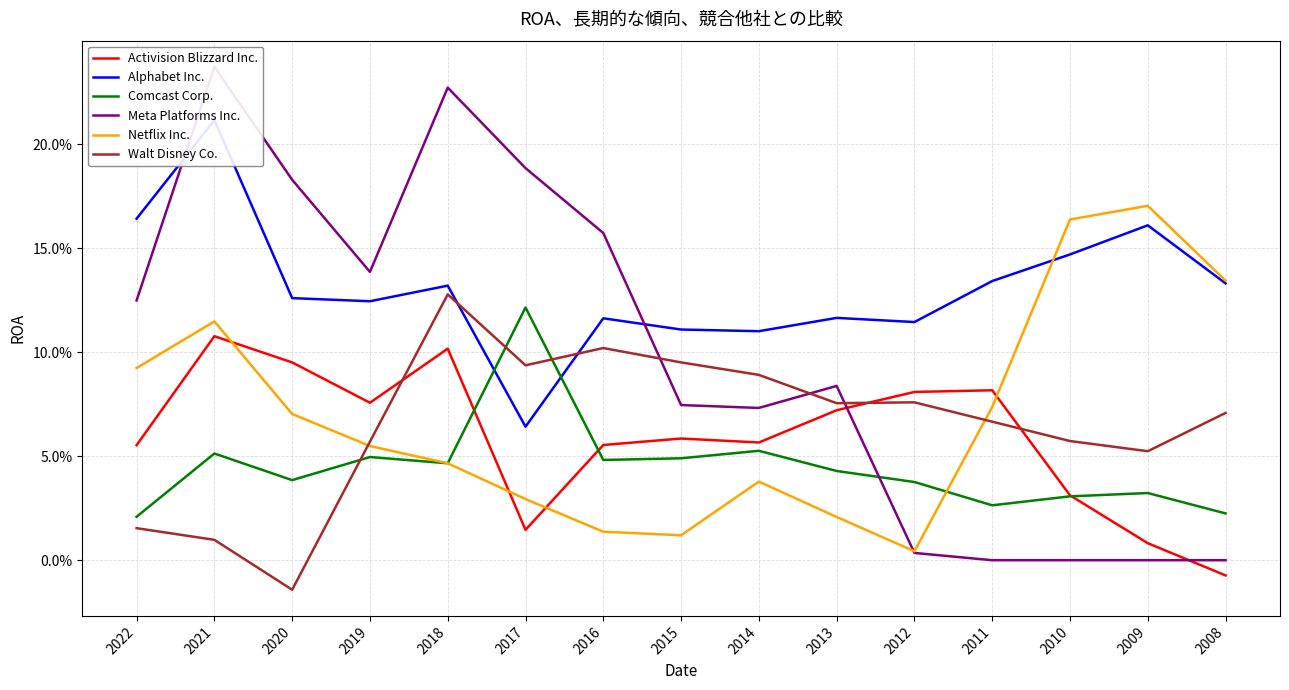

In Alphabet Inc., how many points are lower than both neighbors (excluding endpoints)?

4